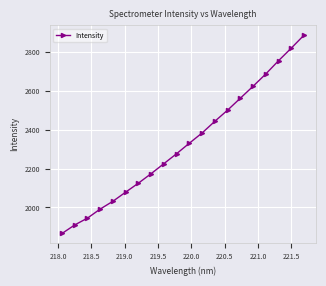

What is the value of the 12th point from the left?

2383.5